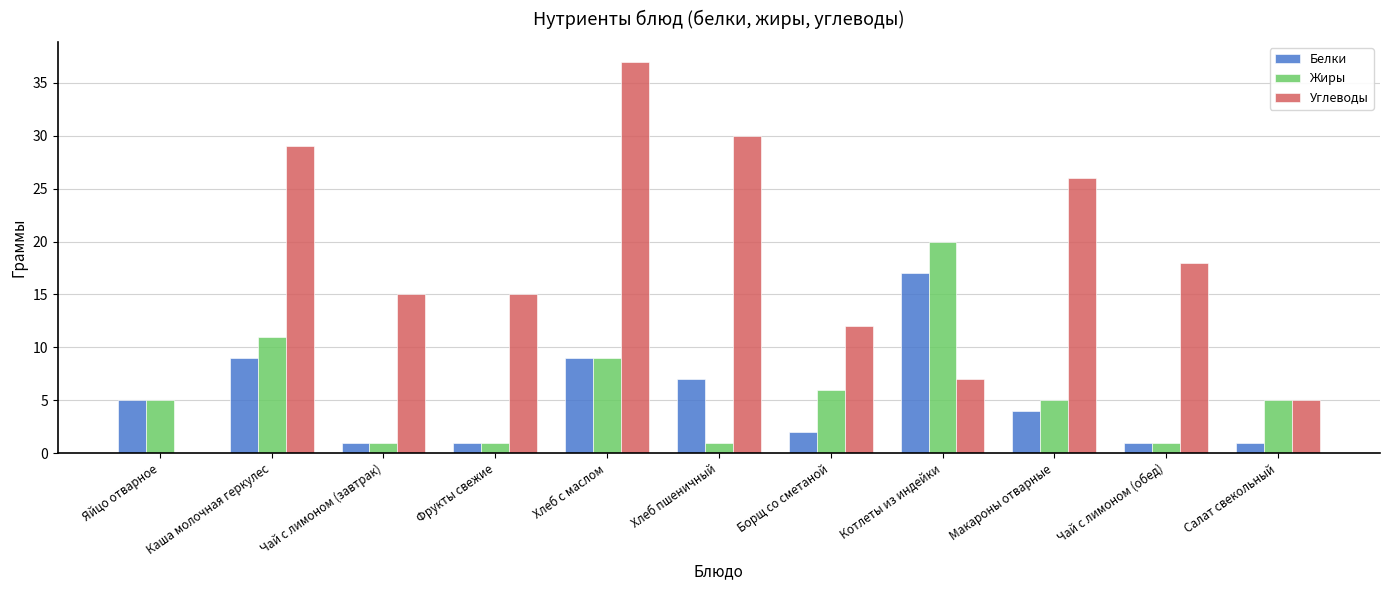

What is the approximate value of Белки at Хлеб с маслом?

9